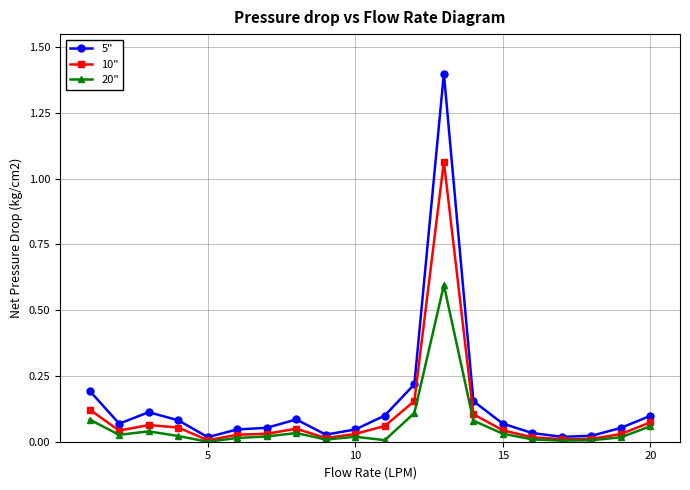

Rank the series by their maximum value, from highest to lowest.

5", 10", 20"